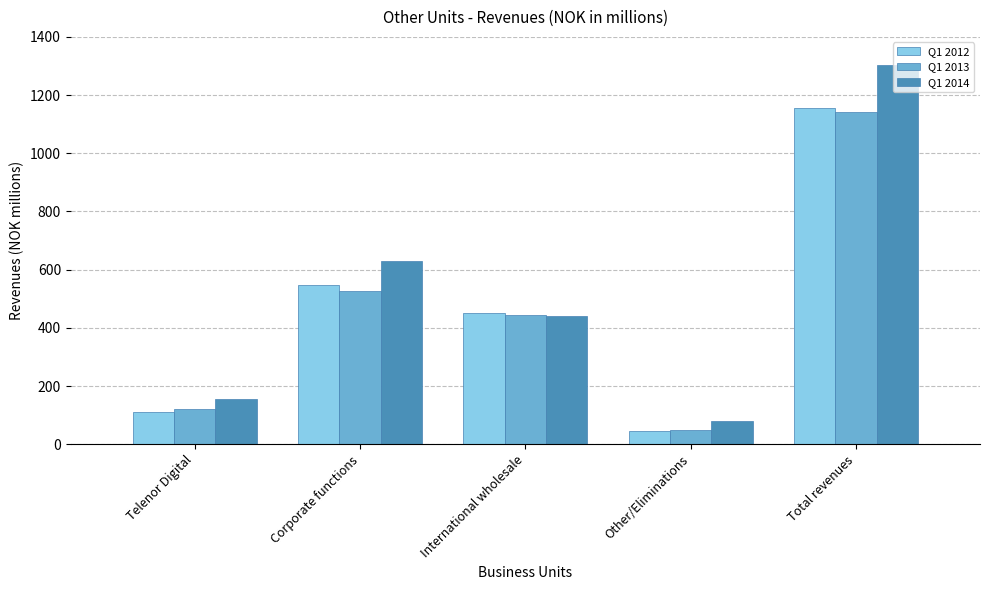

Is the value of Q1 2012 at Telenor Digital greater than the value of Q1 2013 at Telenor Digital?

No